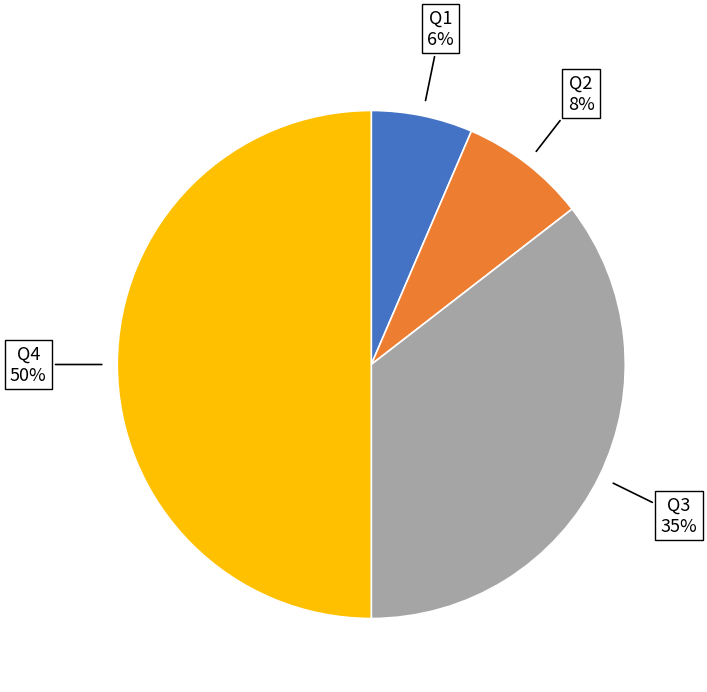

Is Q2 the majority of the pie?

No